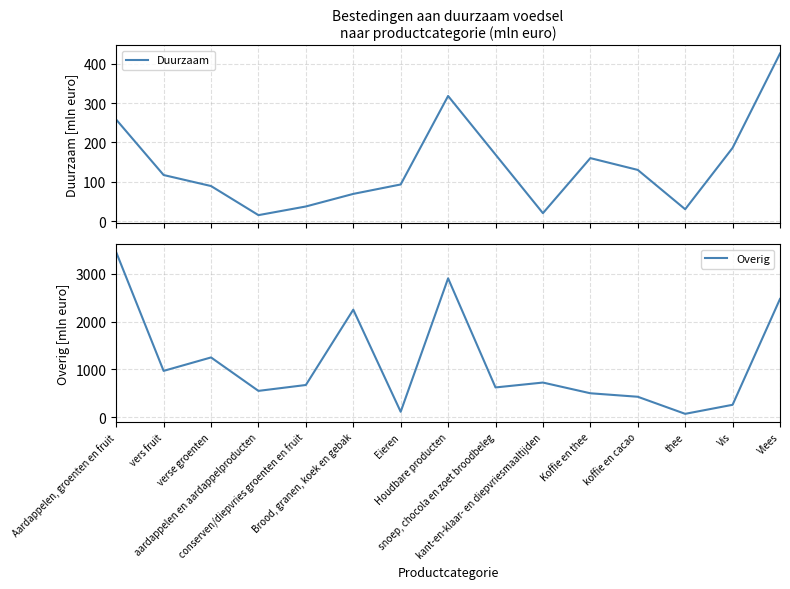

Does the chart have visible grid lines?

Yes